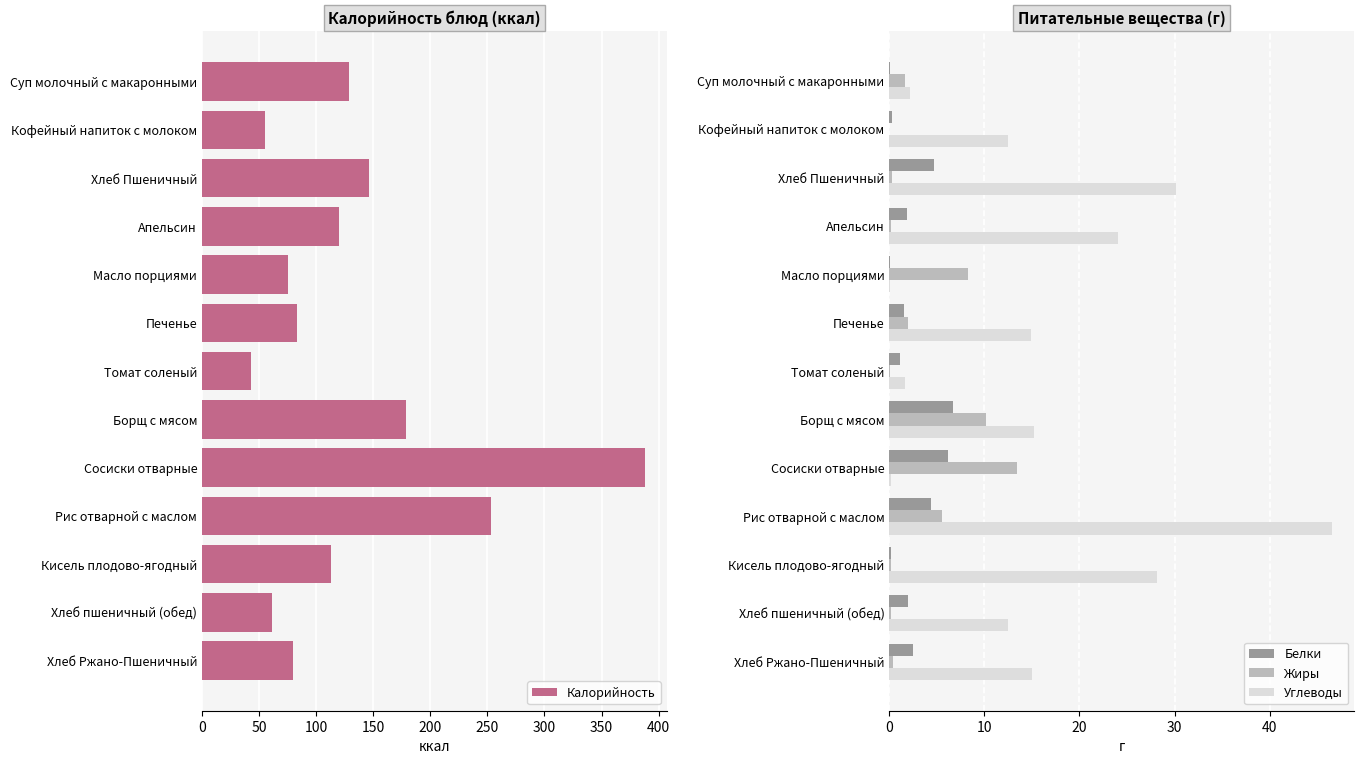

Reading left to right, extract all data points from this chart.

Калорийность: 129.2	55.1	146.1	120.0	75.0	83.4	43.0	178.3	388.0	252.9	112.8	61.6	80.0
Белки: 0.1	0.3	4.7	1.8	0.1	1.5	1.1	6.7	6.2	4.4	0.2	1.9	2.5
Жиры: 1.6	0.0	0.3	0.2	8.3	2.0	0.1	10.2	13.4	5.5	0.2	0.1	0.4
Углеводы: 2.2	12.5	30.1	24.0	0.1	14.9	1.6	15.2	0.2	46.6	28.2	12.5	15.0